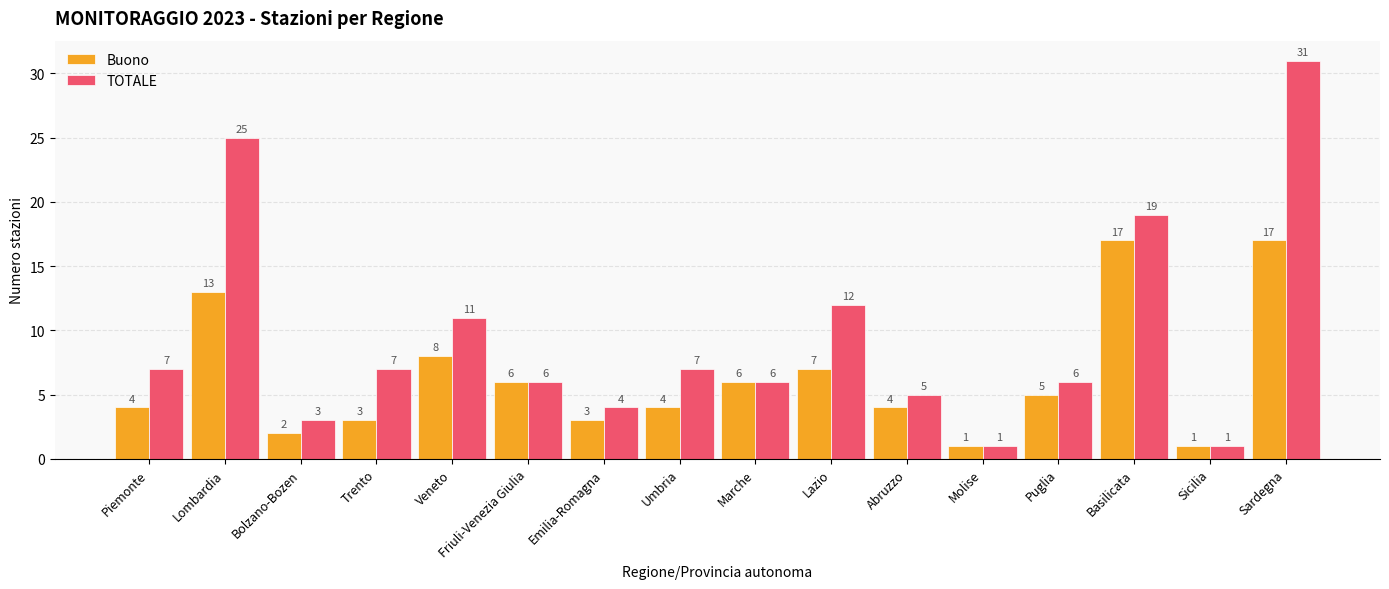

What is the difference between the maximum and minimum values in the Buono series?

16